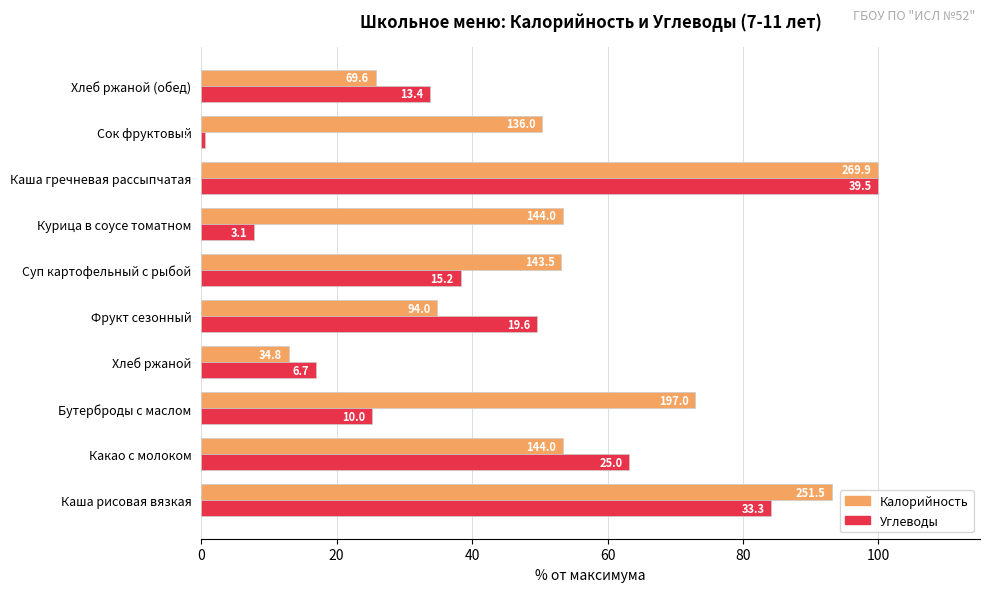

Which series has the largest total across all categories?

Калорийность